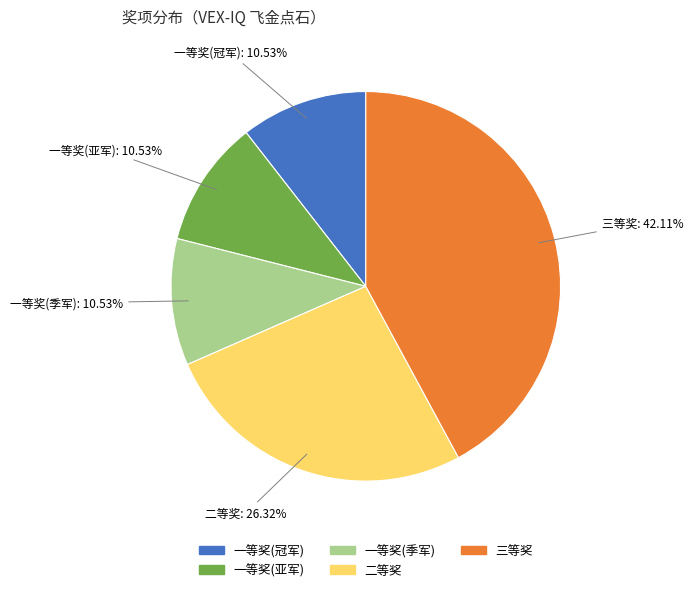

True or false: 一等奖(季军) accounts for 11% of the total.

True